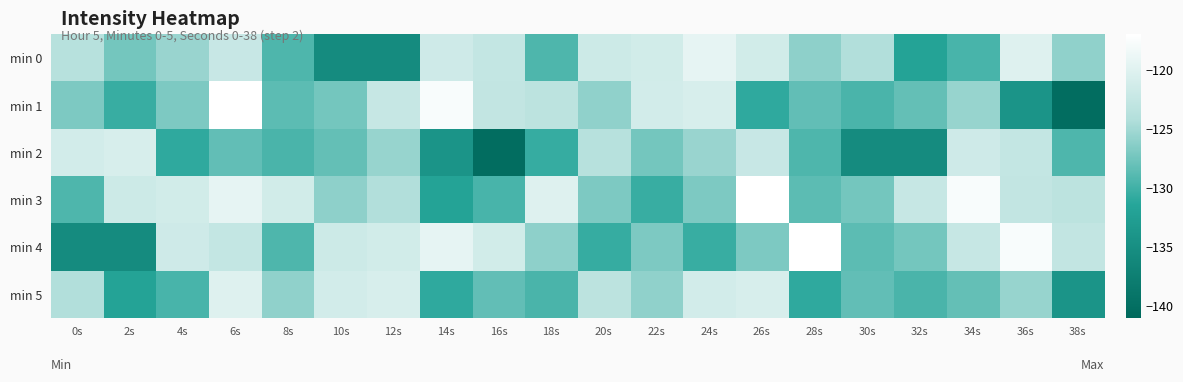

Which series has the largest range (max minus min)?

min 1